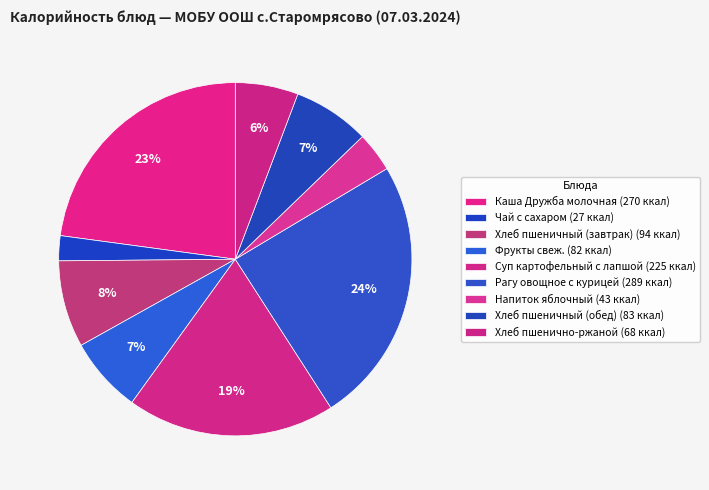

Rank the categories by value from highest to lowest.

Рагу овощное с курицей, Каша Дружба молочная, Суп картофельный с лапшой, Хлеб пшеничный (завтрак), Хлеб пшеничный (обед), Фрукты свеж., Хлеб пшенично-ржаной, Напиток яблочный, Чай с сахаром